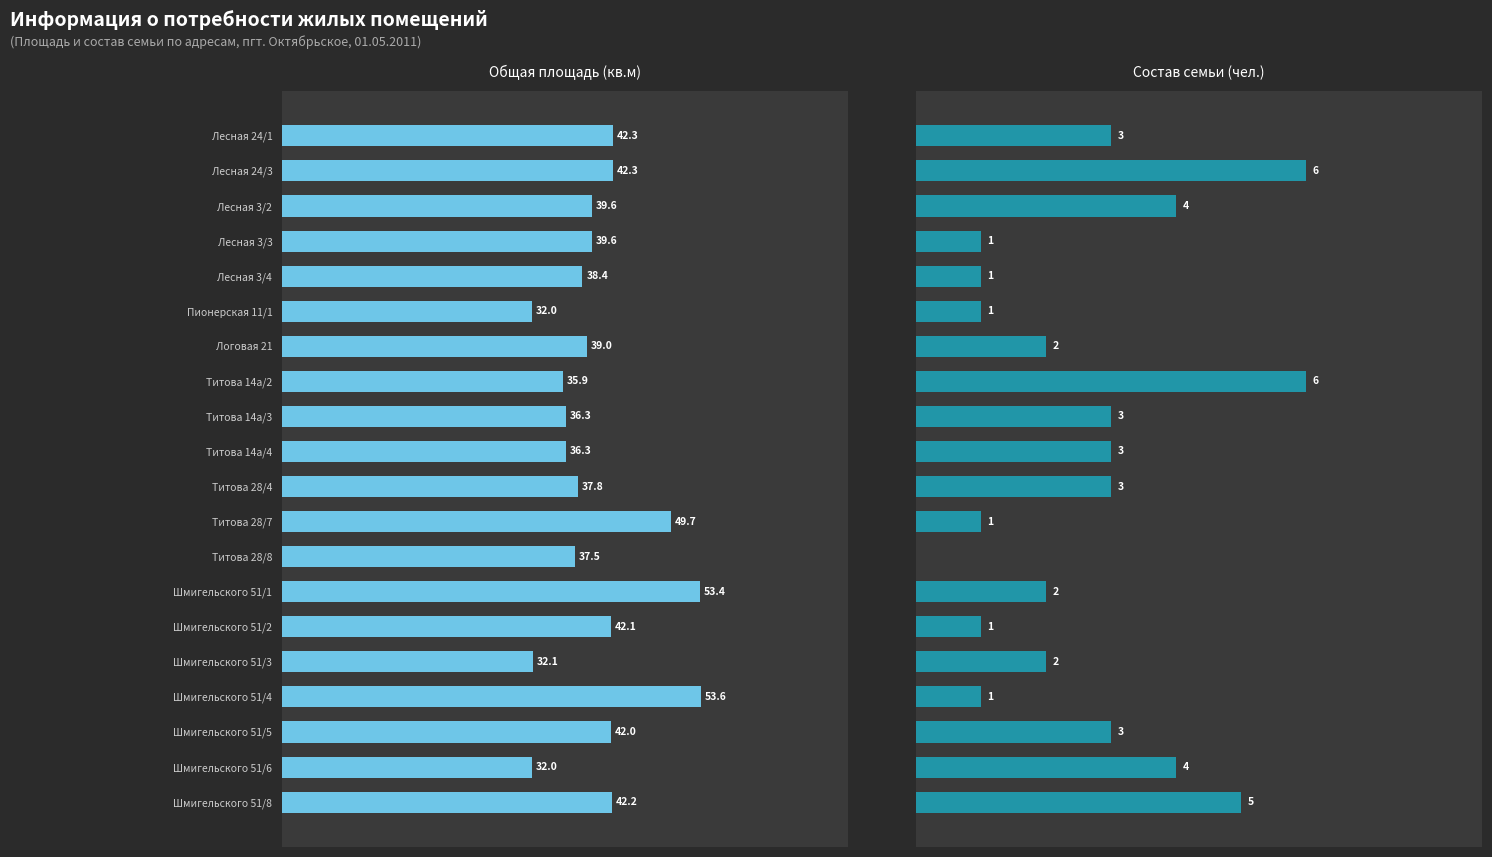

What is the minimum value for Общая площадь (кв.м)?

32.0